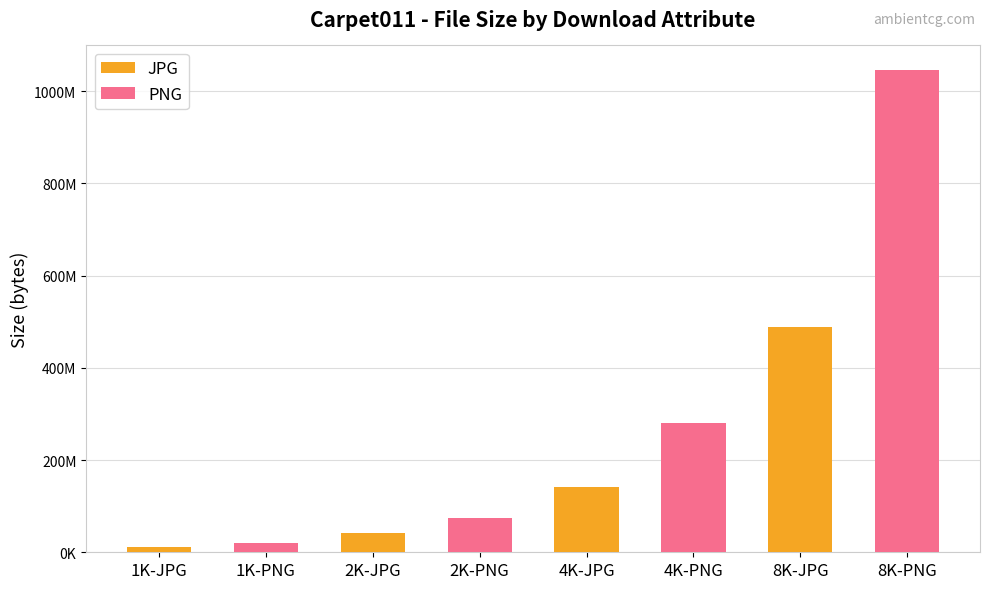

Are the bars grouped side by side (vs. stacked)?

Yes